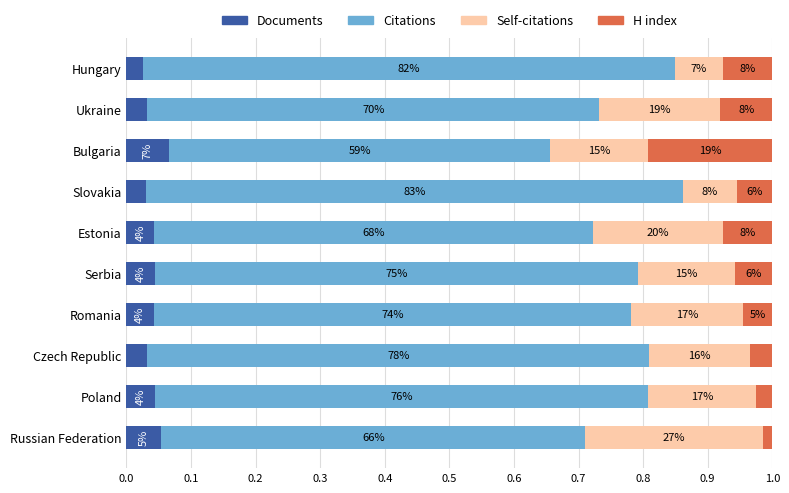

Which series has the largest range (max minus min)?

Citations